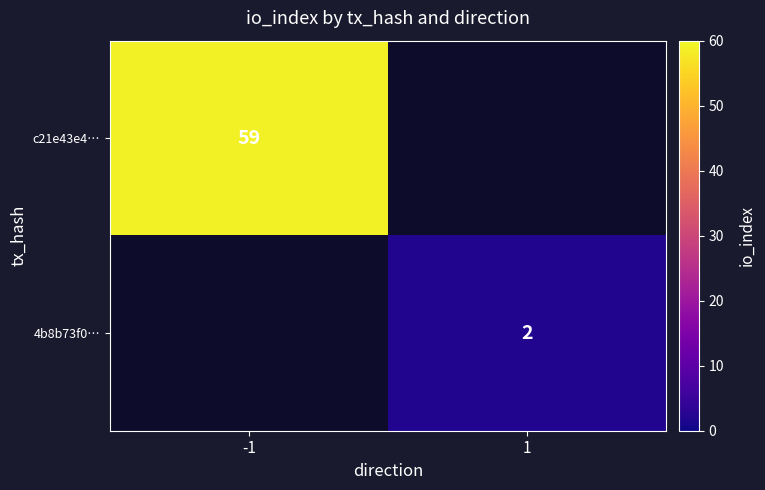

How many distinct data groups are displayed?

2